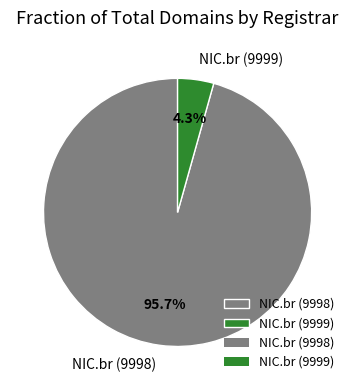

To the nearest percent, what is the combined percentage of NIC.br (9998) and NIC.br (9999)?

100%